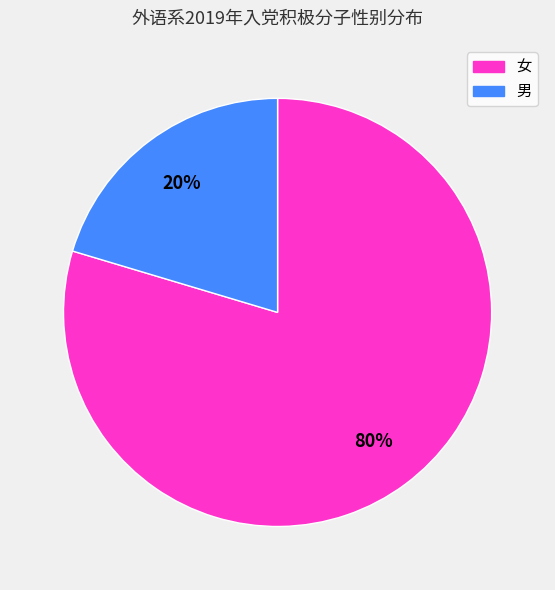

How many slices are in this pie chart?

2